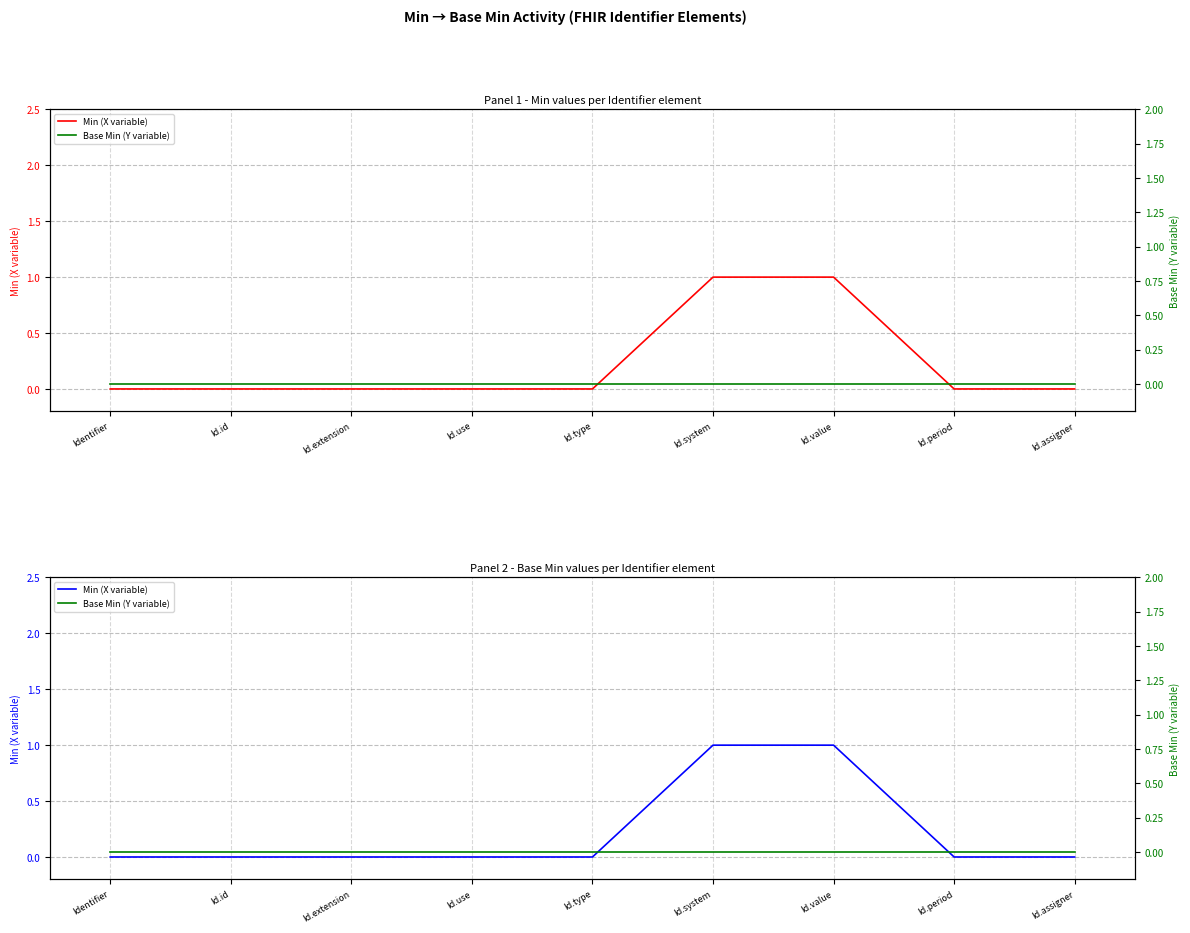

Reading left to right, extract all data points from this chart.

Min (X variable): 0	0	0	0	0	1	1	0	0
Base Min (Y variable): 0	0	0	0	0	0	0	0	0